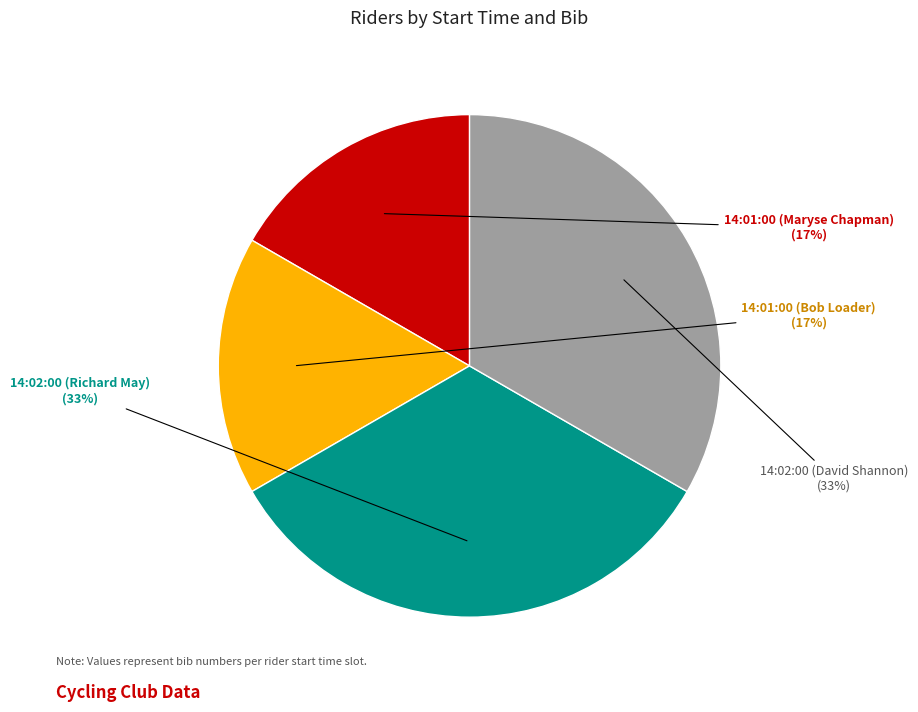

Is there a majority slice in this chart?

No